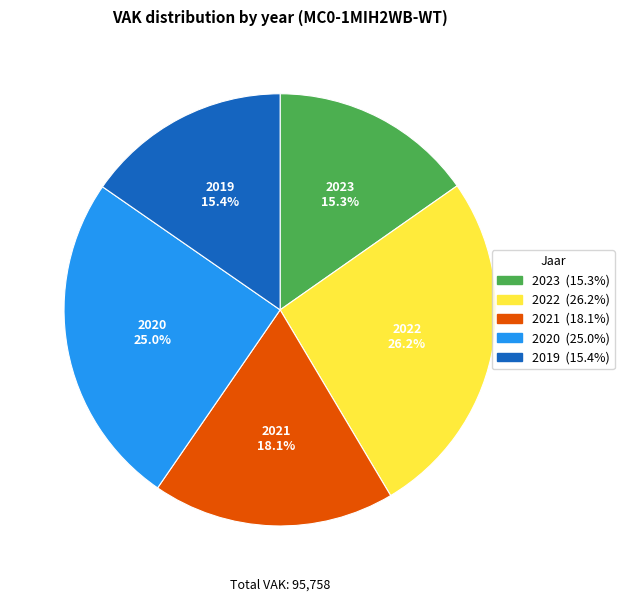

Does any single category account for the majority?

No